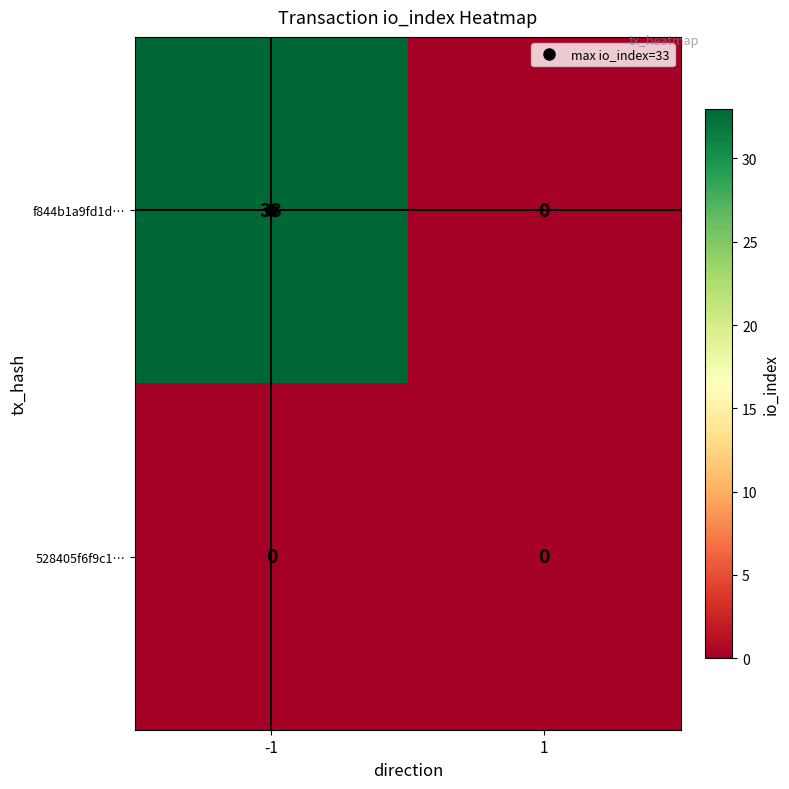

Count the number of data series in this chart.

2